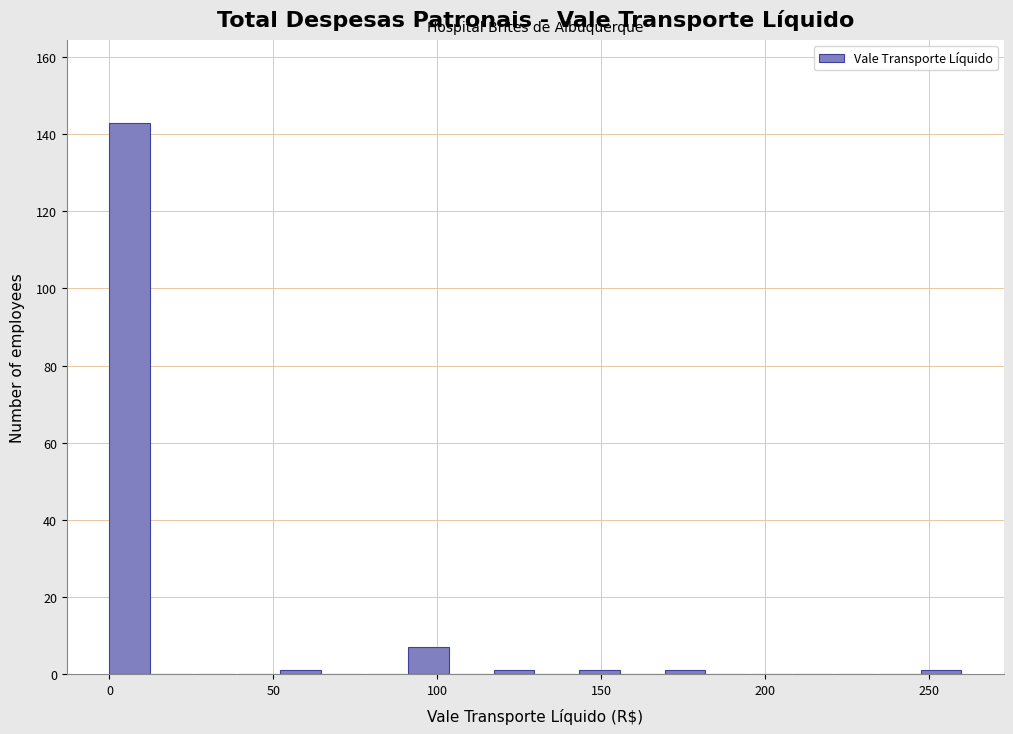

Read against the x-axis, roughly where is the centre of the tallest bar?

5